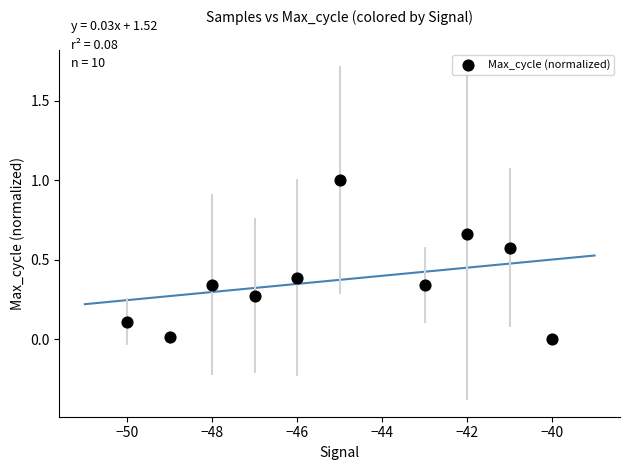

What is the average Y value?

0.4